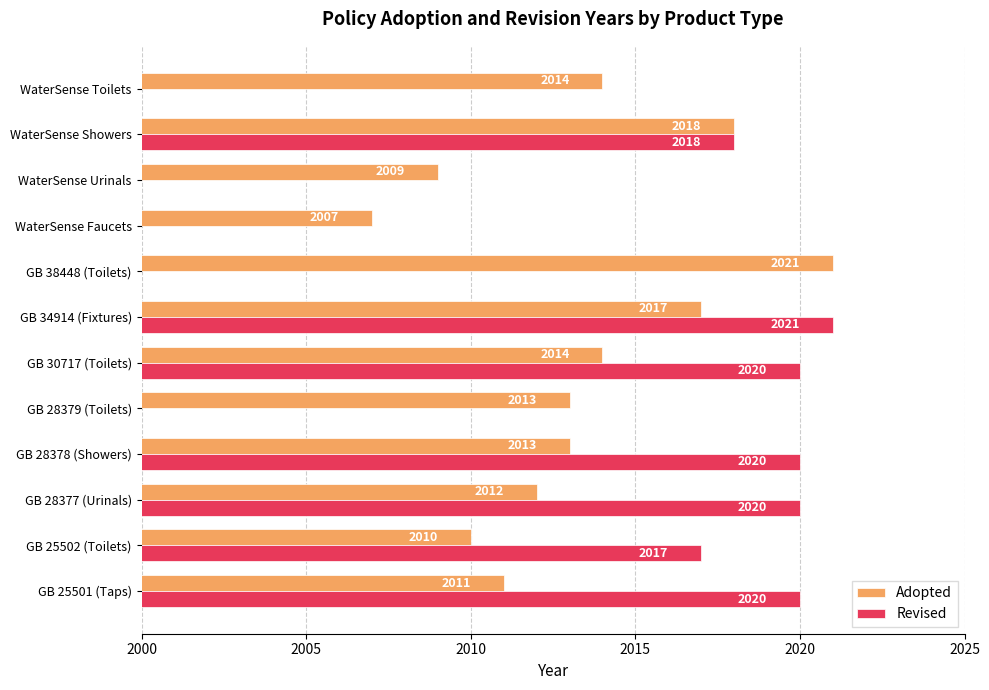

Is it true that Adopted equals 2650 at GB 28378 (Showers)?

False